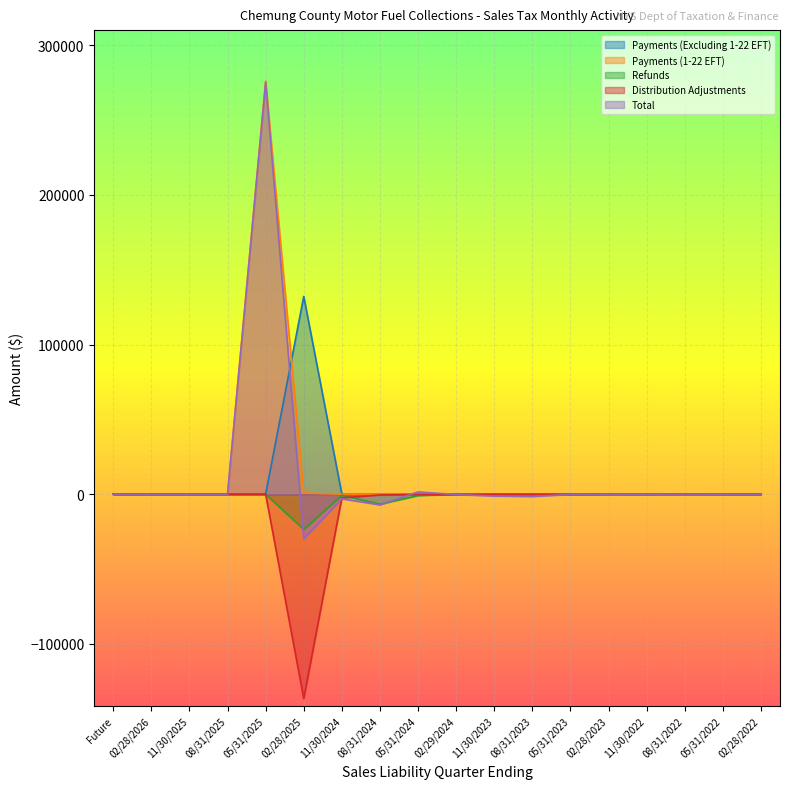

True or false: Refunds and Total intersect in this chart.

True